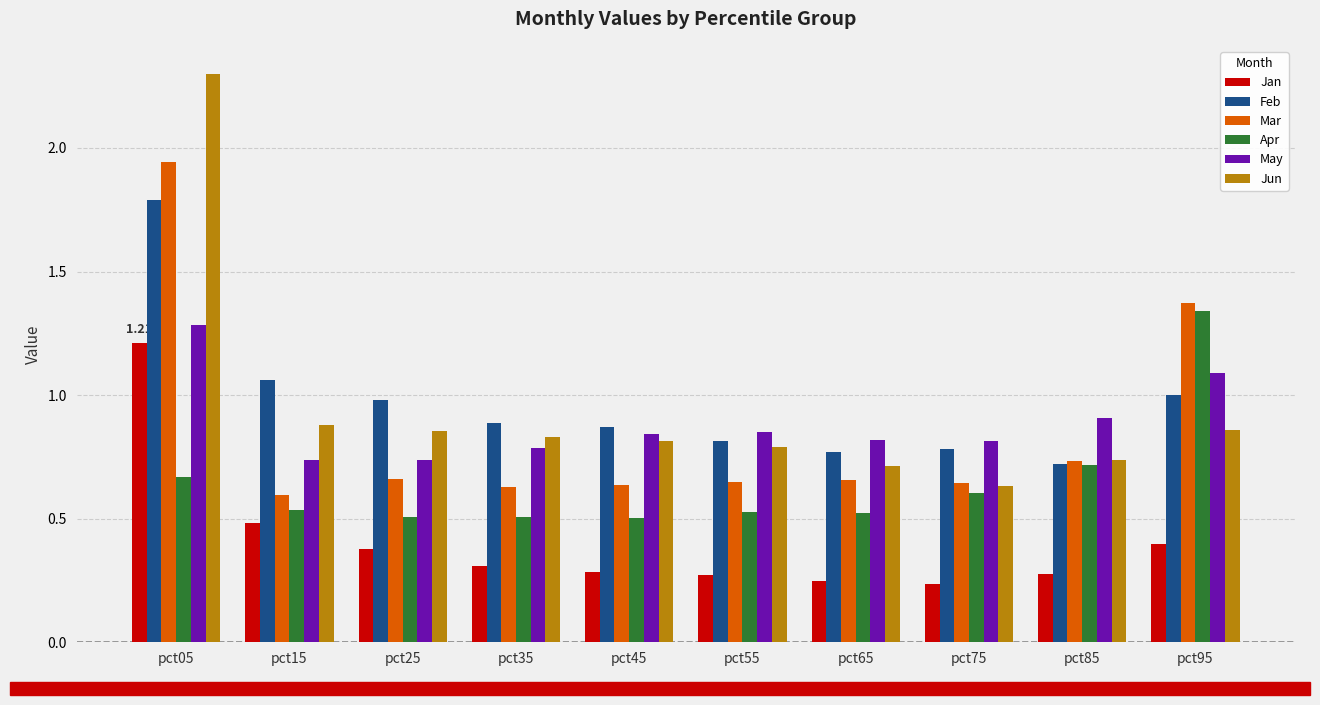

The value of Jun at pct15 is 0.9. True or false?

True